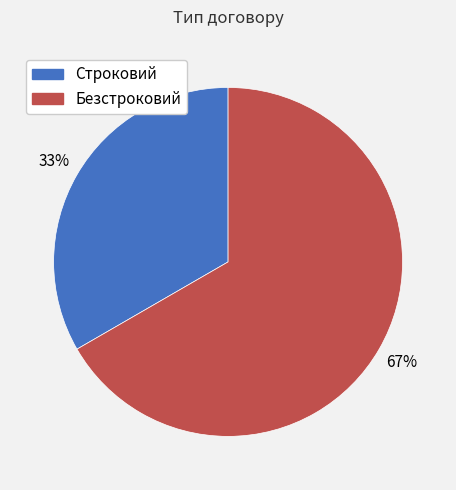

Which slice is the largest?

Безстроковий